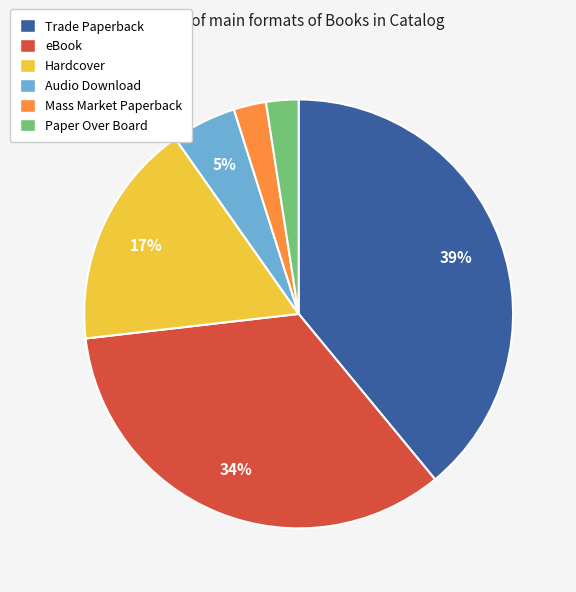

To the nearest percent, what is the combined percentage of Hardcover and Audio Download?

22%